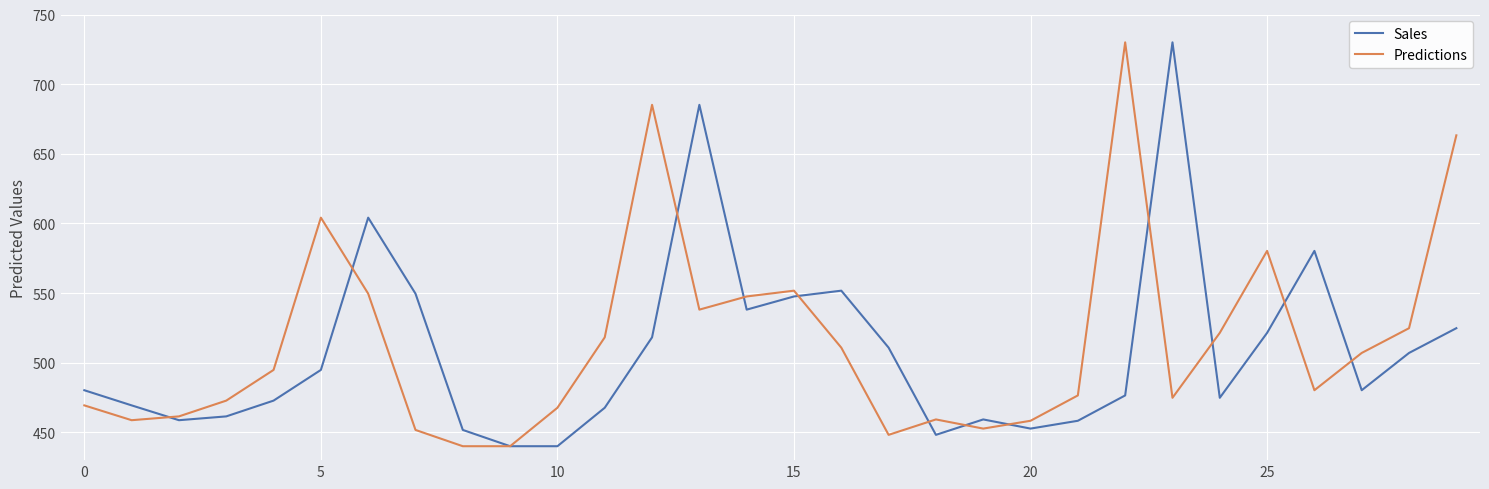

What is the difference between the second highest and minimum values in the Sales series?

245.1